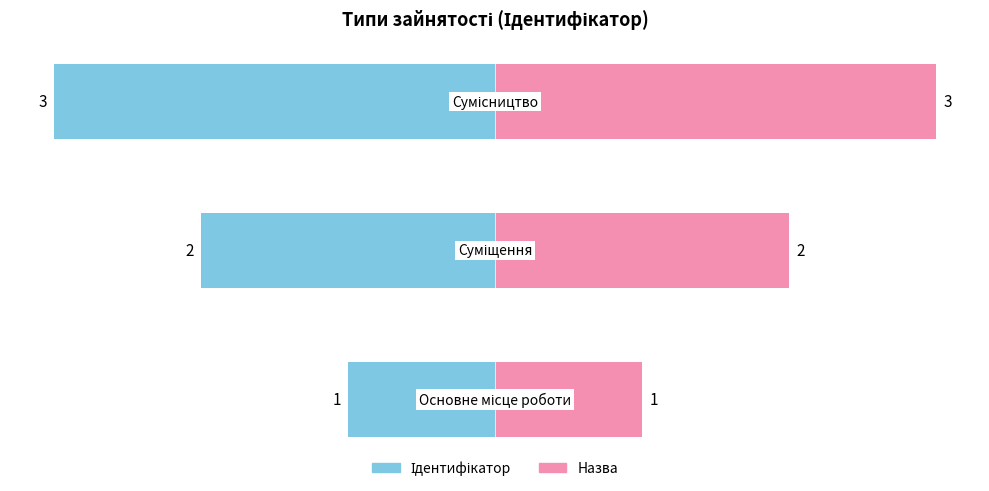

Rank the categories by value from lowest to highest.

Основне місце роботи, Суміщення, Сумісництво